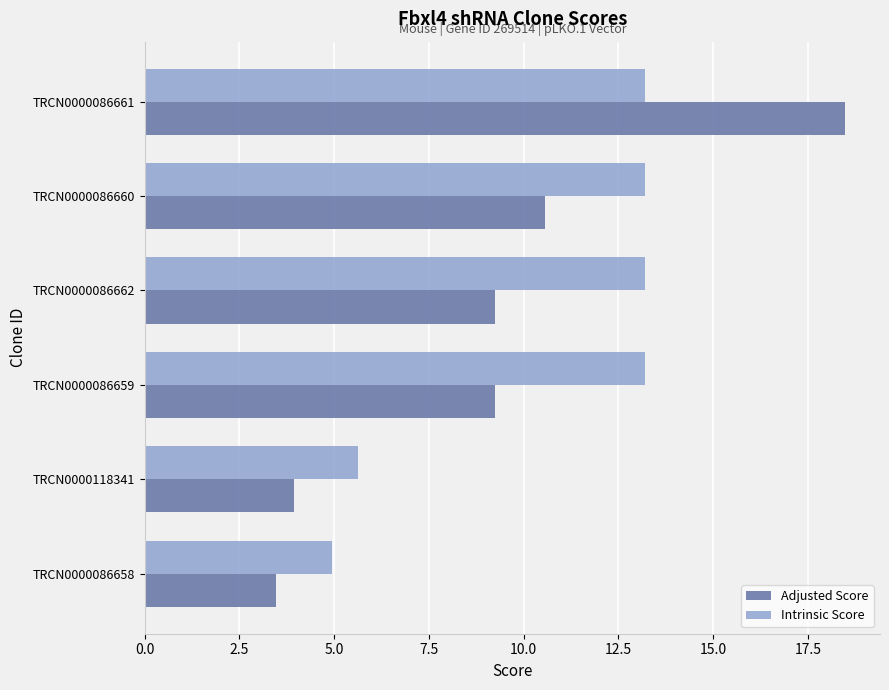

What is the maximum value shown in the chart?

18.5